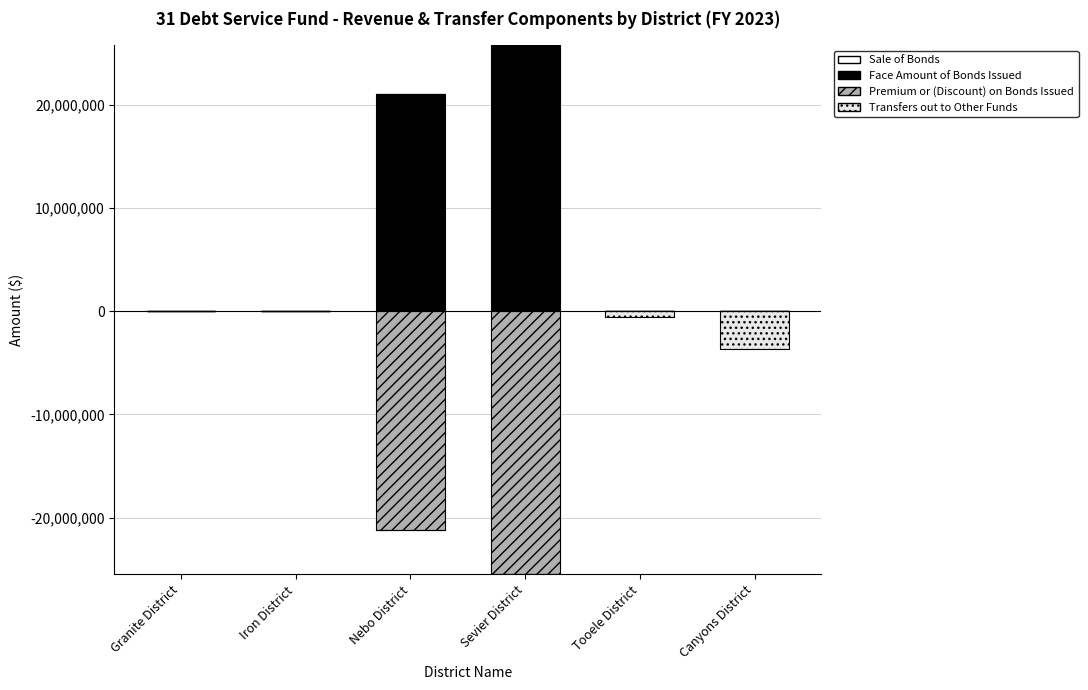

How many data points in Sale of Bonds are above 0?

1